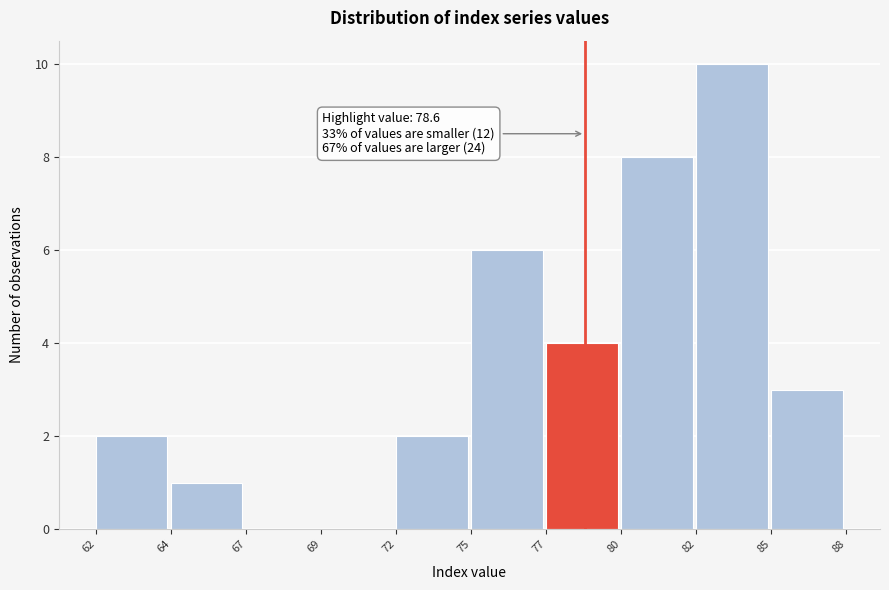

Reading right to left, what are all the values shown in this chart?

85=3	82=10	80=8	77=4	75=6	72=2	69=0	67=0	64=1	62=2